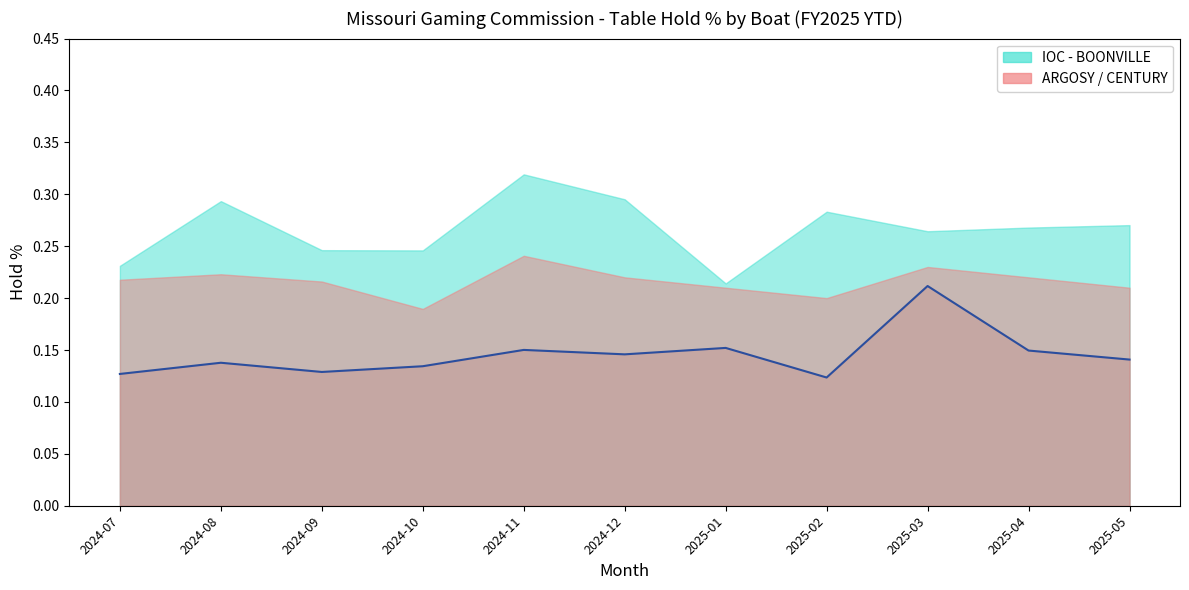

What is the minimum value shown in the chart?

0.1